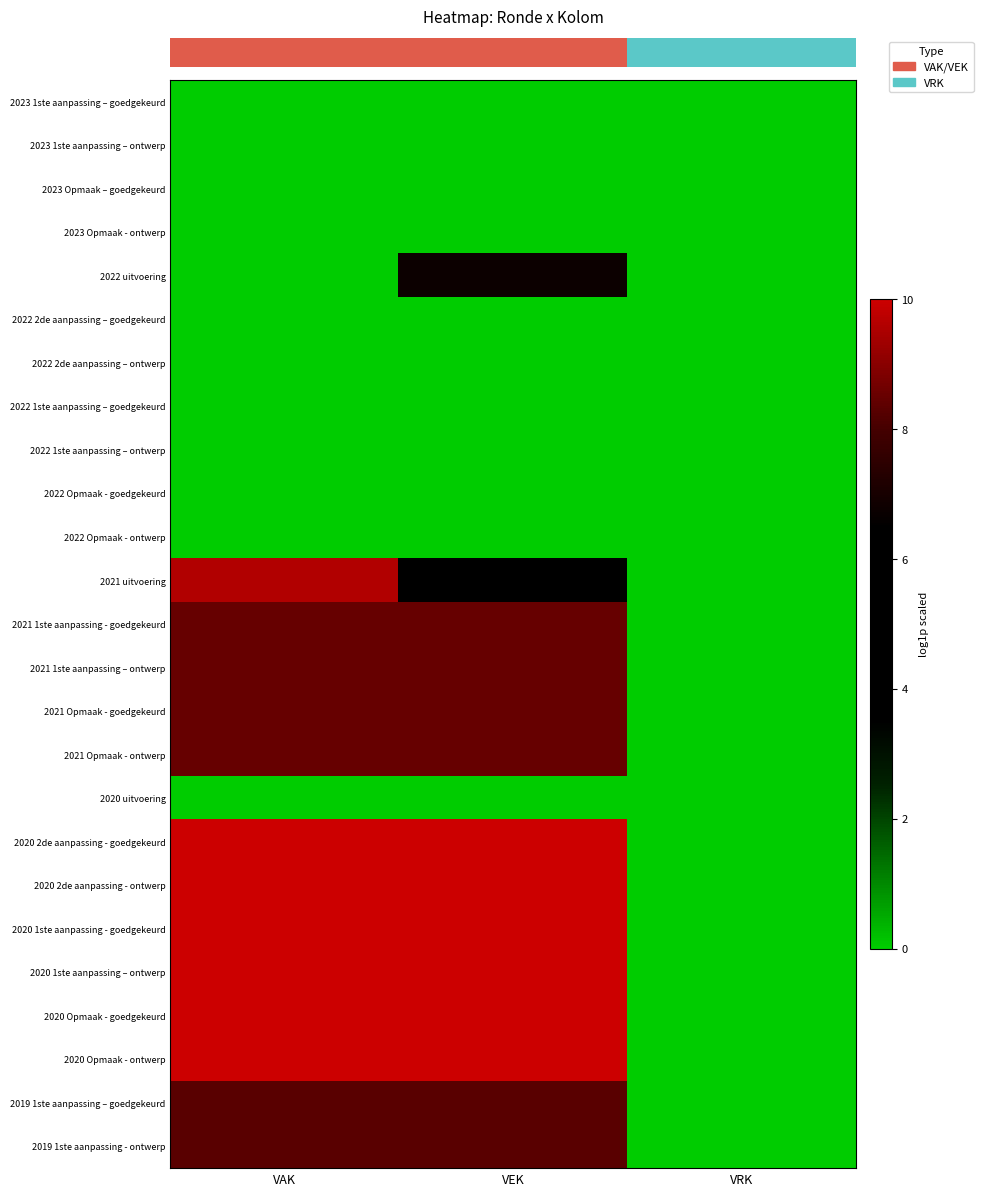

Which label corresponds to the largest value in the chart?

VAK